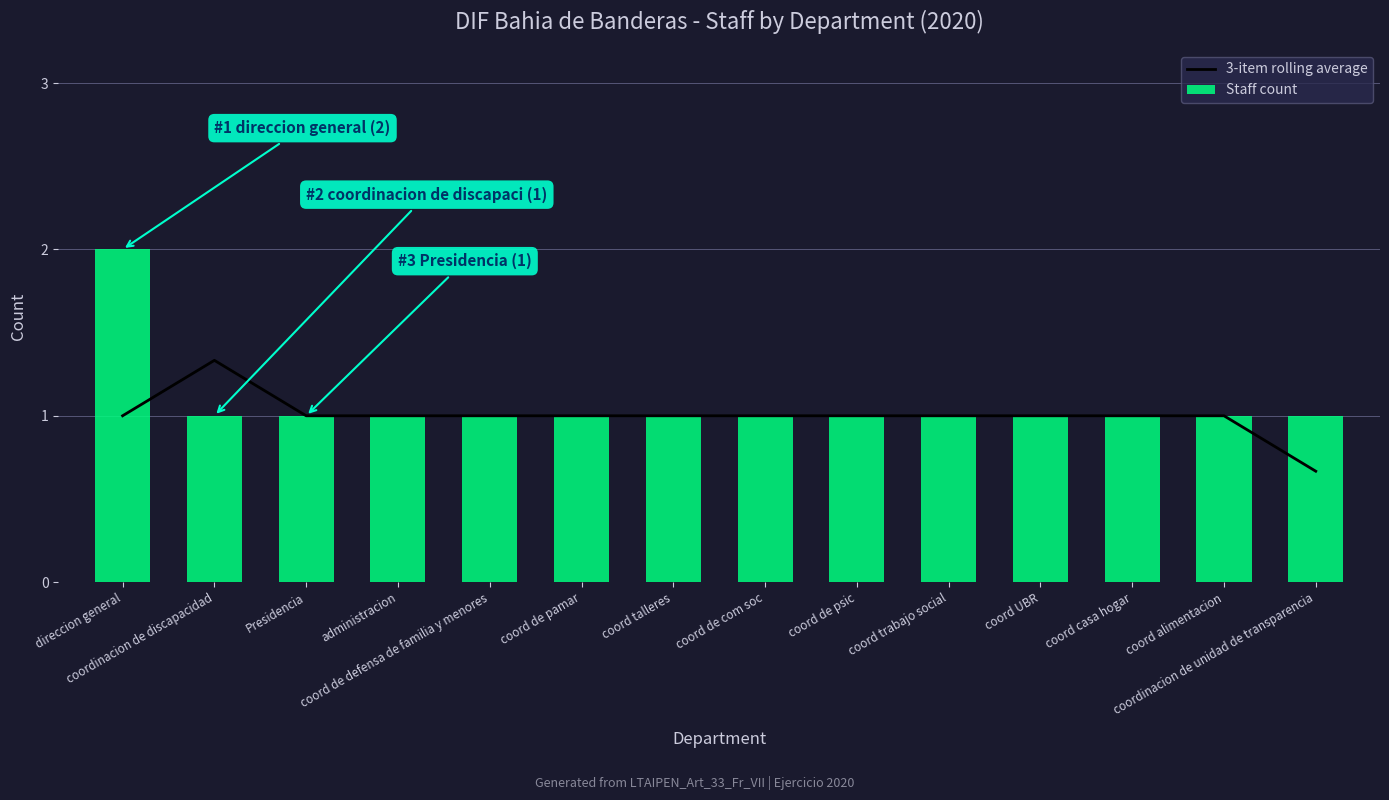

Reading right to left, extract all data points from this chart.

3-item rolling average: 0.7	1.0	1.0	1.0	1.0	1.0	1.0	1.0	1.0	1.0	1.0	1.0	1.3	1.0
Staff count: 1.0	1.0	1.0	1.0	1.0	1.0	1.0	1.0	1.0	1.0	1.0	1.0	1.0	2.0